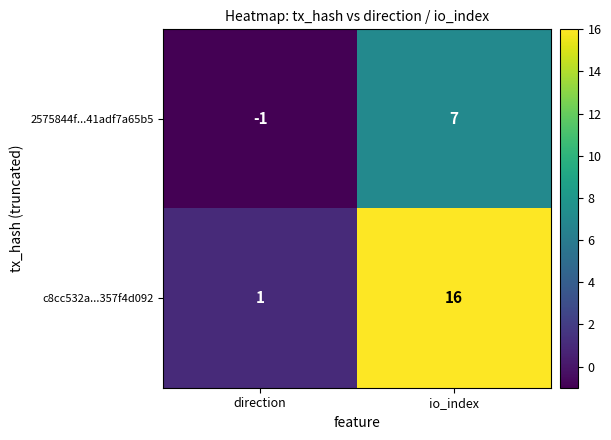

The 2575844f...41adf7a65b5 series shows 7 at io_index. True or false?

True